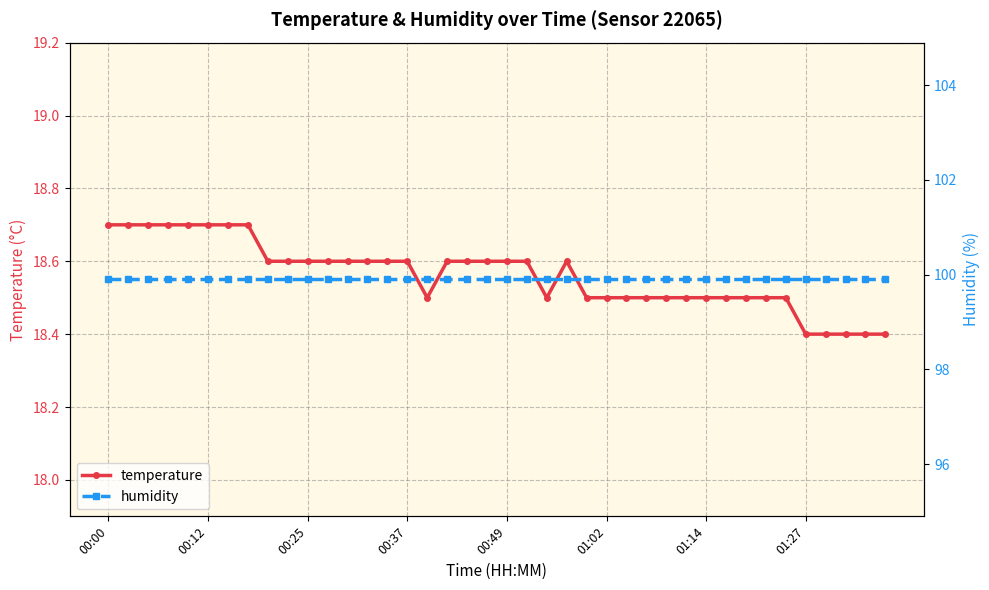

Reading left to right, transcribe all the data shown in this chart.

temperature: 18.7	18.7	18.7	18.7	18.7	18.7	18.7	18.7	18.6	18.6	18.6	18.6	18.6	18.6	18.6	18.6	18.5	18.6	18.6	18.6	18.6	18.6	18.5	18.6	18.5	18.5	18.5	18.5	18.5	18.5	18.5	18.5	18.5	18.5	18.5	18.4	18.4	18.4	18.4	18.4
humidity: 99.9	99.9	99.9	99.9	99.9	99.9	99.9	99.9	99.9	99.9	99.9	99.9	99.9	99.9	99.9	99.9	99.9	99.9	99.9	99.9	99.9	99.9	99.9	99.9	99.9	99.9	99.9	99.9	99.9	99.9	99.9	99.9	99.9	99.9	99.9	99.9	99.9	99.9	99.9	99.9